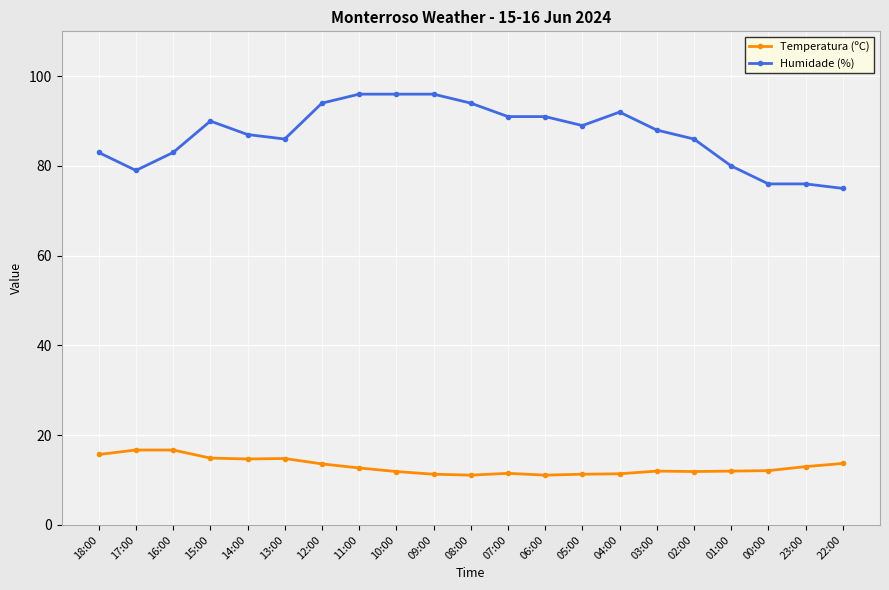

What are all the series names shown in the legend?

Temperatura (ºC), Humidade (%)